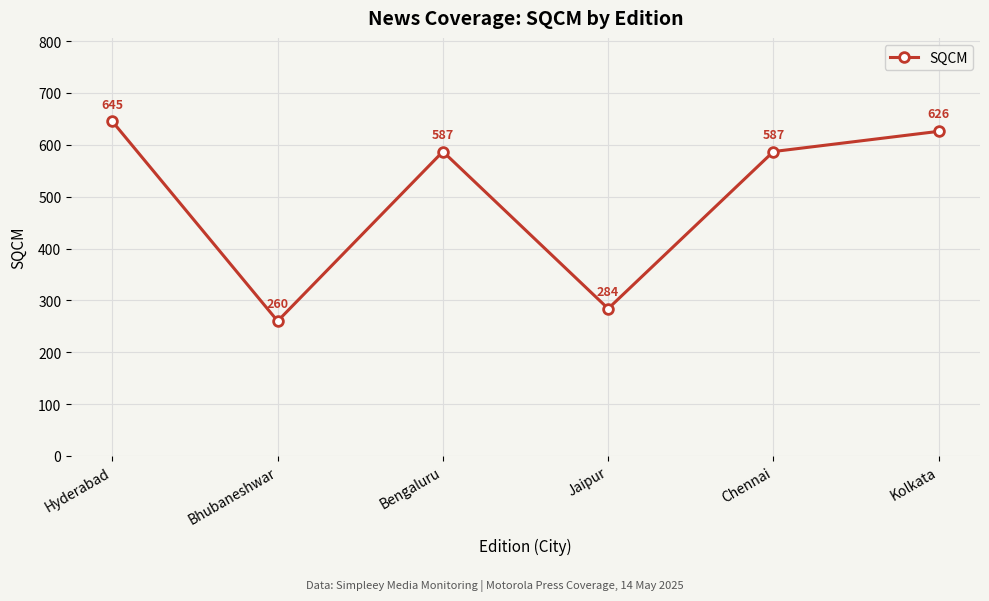

How many lines are shown in the chart?

1